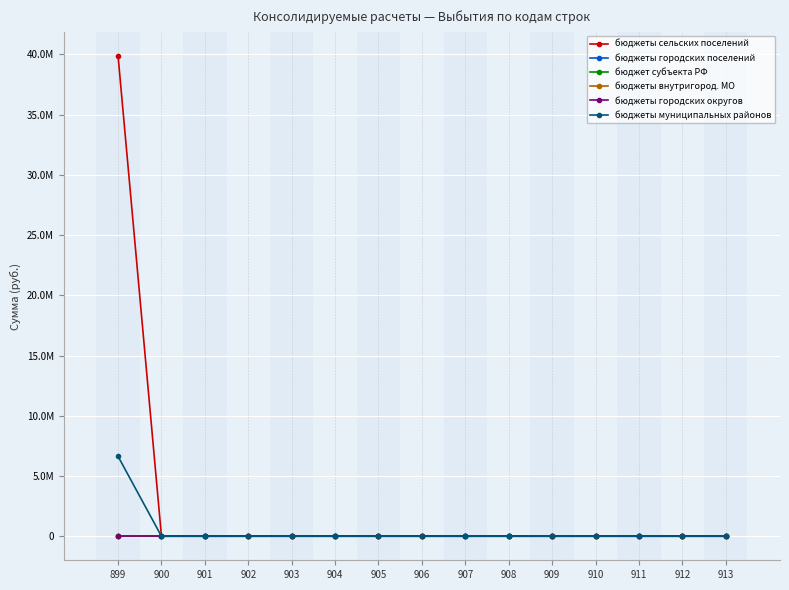

Is this an area chart (filled region under the line)?

No